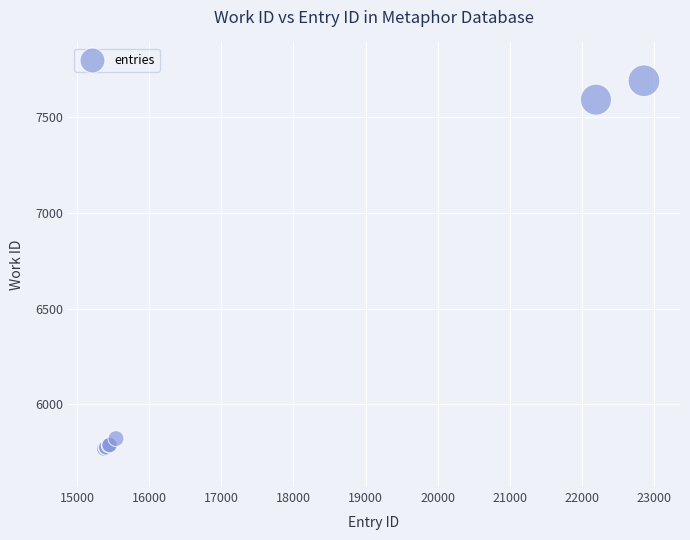

What Y value in the scatter plot is closest to 6729?

7591